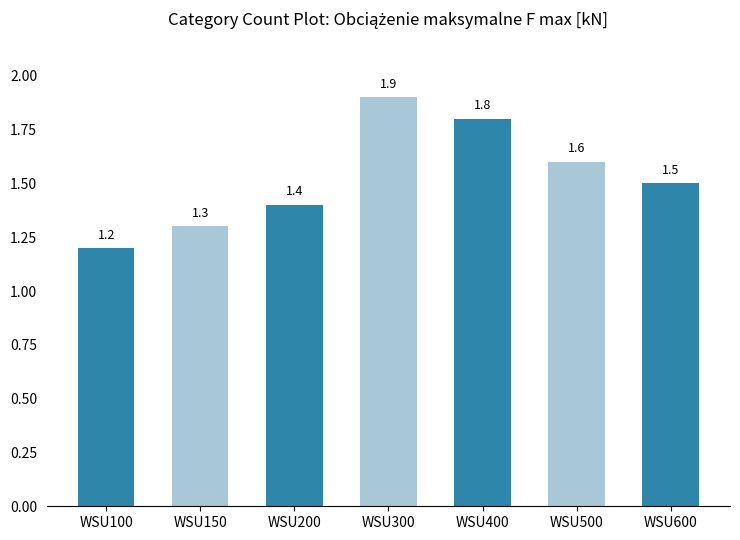

What is the ratio of the value at WSU300 to the value at WSU200?

1.4